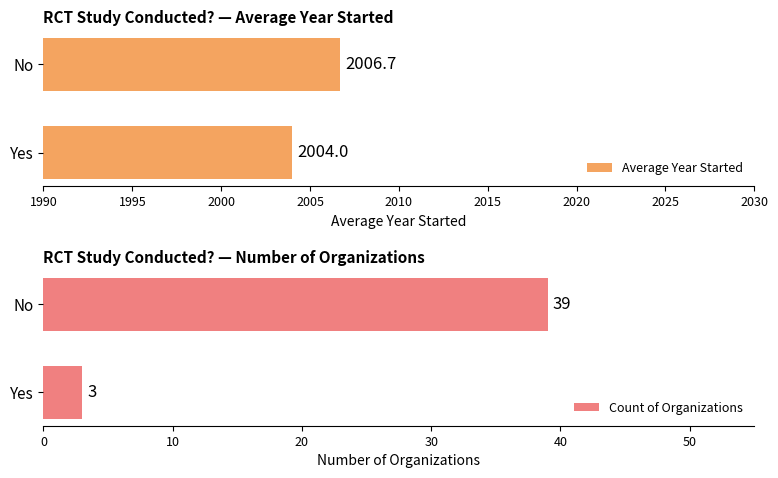

Reading right to left, list all the values displayed in this chart.

Average Year Started: 2006.7	2004.0
Count of Organizations: 39.0	3.0